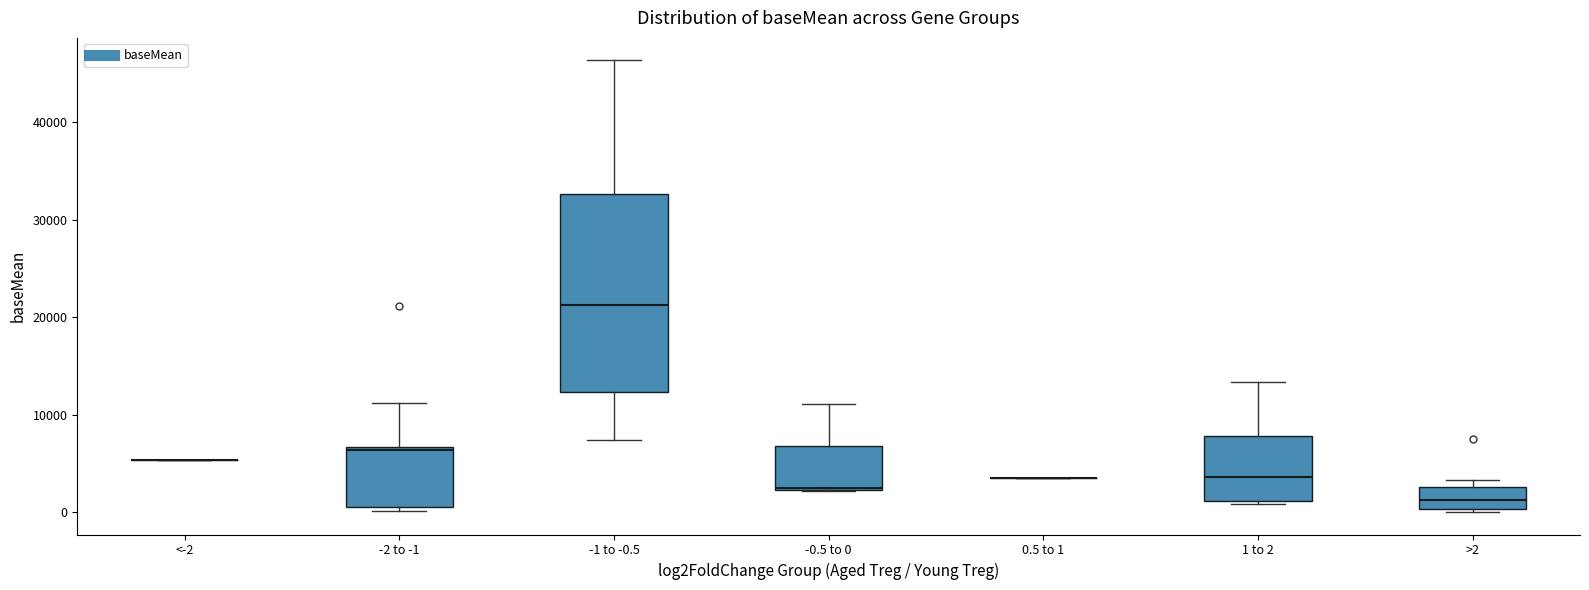

Reading left to right, read every box against the y-axis: the position of its median line, the range the box covers, and the ends of its whiskers. The values are not printed on the chart, so give them approximately, as read against the axis.

<-2: box collapsed to a line at 5000, whiskers 5000 to 5000
-2 to -1: median 6000, box 1000 to 7000, whiskers 0 to 11000
-1 to -0.5: median 21000, box 12000 to 33000, whiskers 7000 to 46000
-0.5 to 0: median 3000 (drawn on the box's lower edge), box 2000 to 7000, whiskers 2000 to 11000
0.5 to 1: box collapsed to a line at 4000, whiskers 4000 to 4000
1 to 2: median 4000, box 1000 to 8000, whiskers 1000 (just below the box's lower edge) to 13000
>2: median 1000, box 0 to 3000, whiskers 0 to 3000 (just above the box's upper edge)